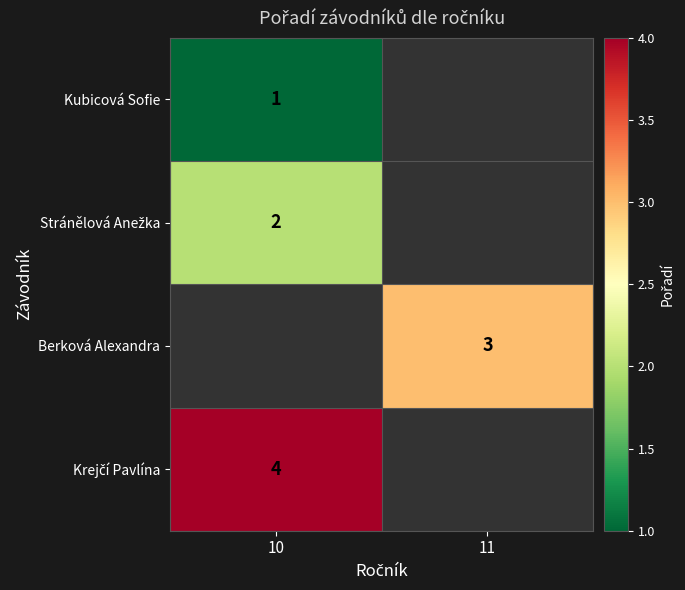

The value of Kubicová Sofie at 10 is 1. True or false?

True